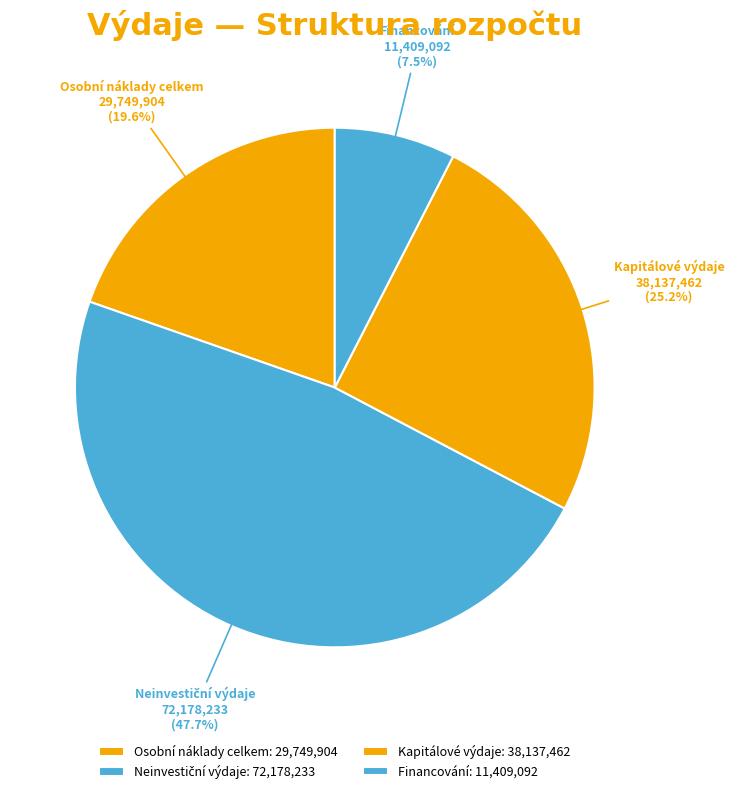

Between Kapitálové výdaje and Osobní náklady celkem, which is larger?

Kapitálové výdaje